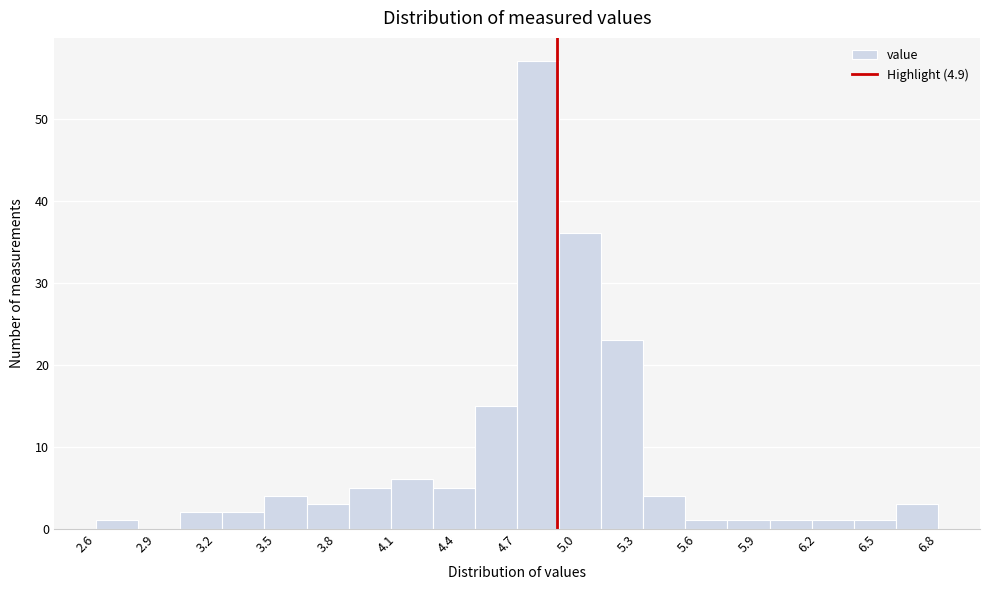

What is the height of the bar covering 5.33 to 5.54 on the x-axis? Neither the bar edges nor the heights are printed on the chart, so give them approximately, as read against the axes.

4